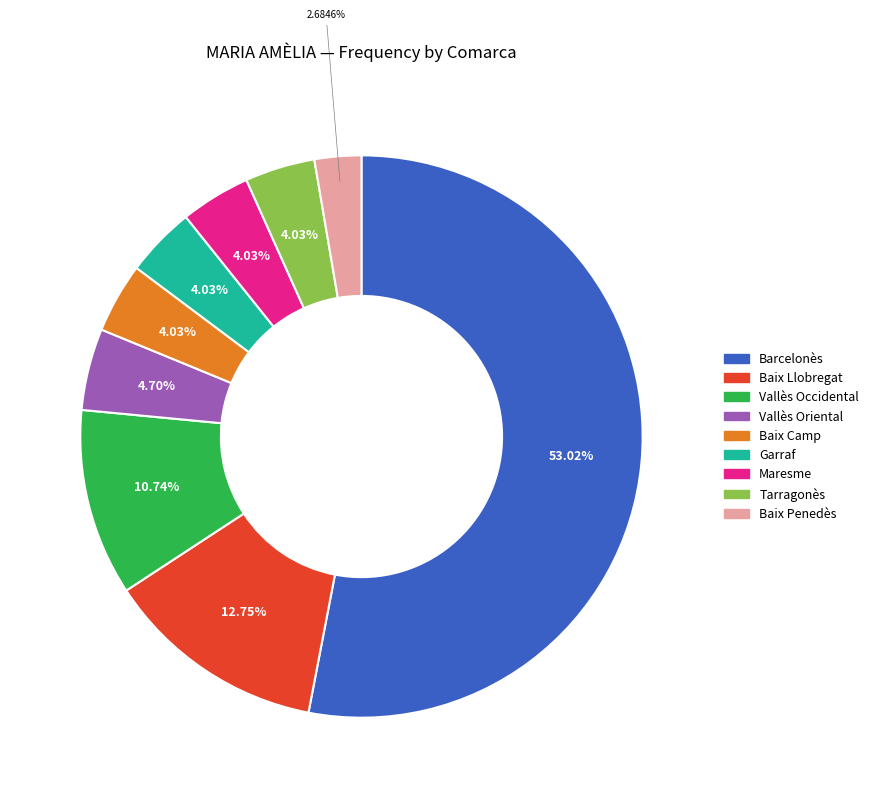

Count the number of slices in the pie.

9